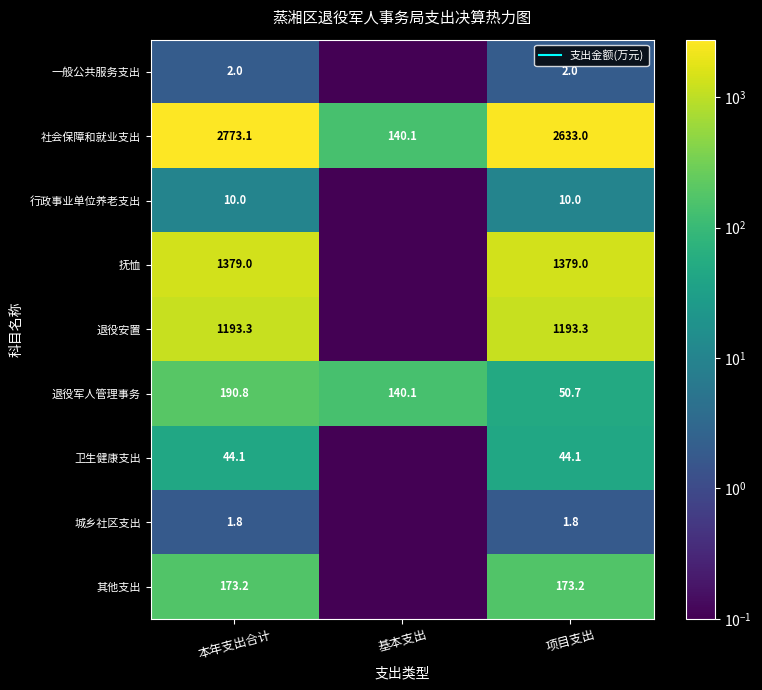

Which series changed the most between 本年支出合计 and 基本支出?

社会保障和就业支出